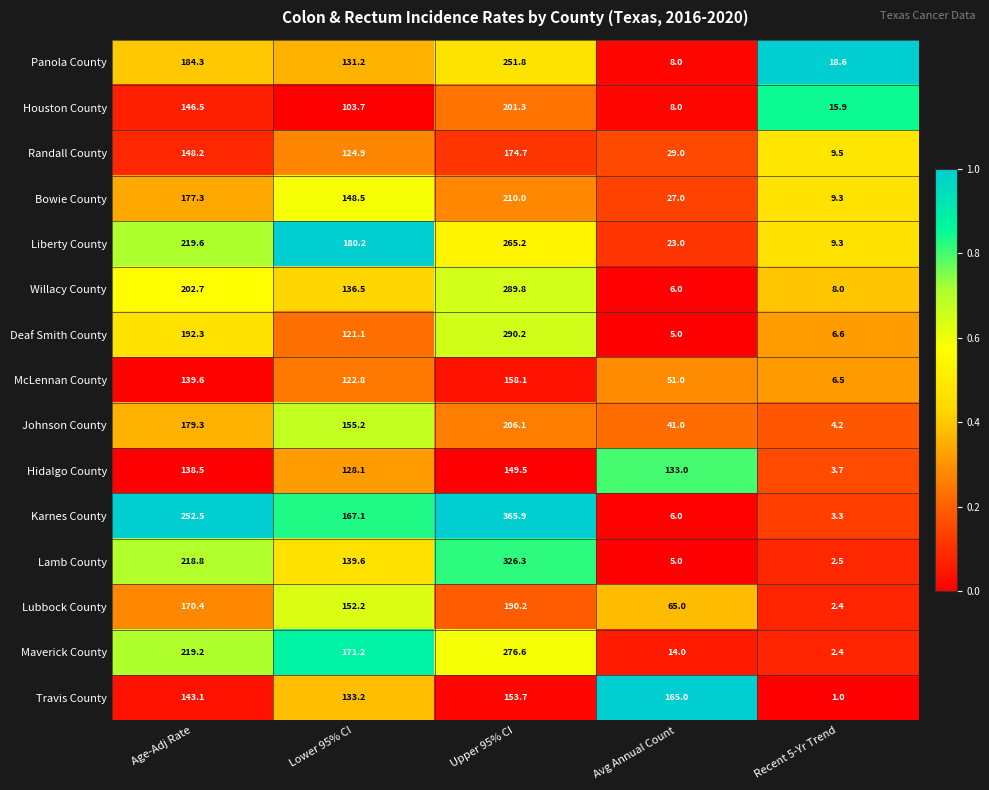

Rank the series at Upper 95% CI from lowest to highest value.

Hidalgo County, Travis County, McLennan County, Randall County, Lubbock County, Houston County, Johnson County, Bowie County, Panola County, Liberty County, Maverick County, Willacy County, Deaf Smith County, Lamb County, Karnes County